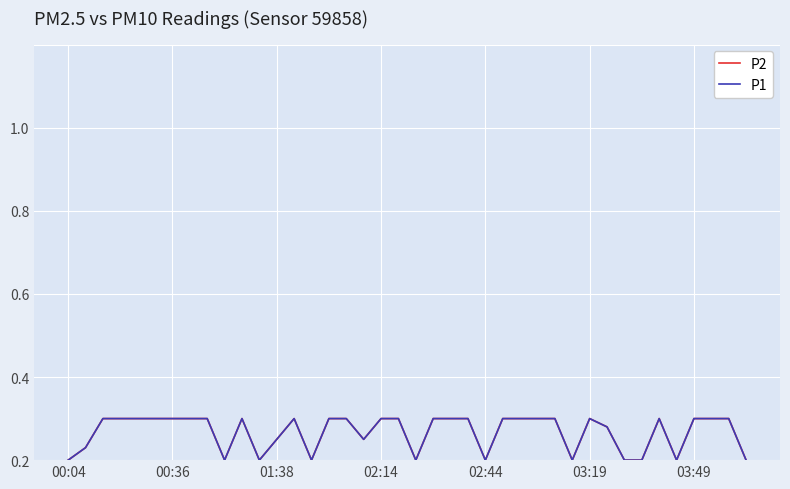

Does the chart display data point markers on the line(s)?

No